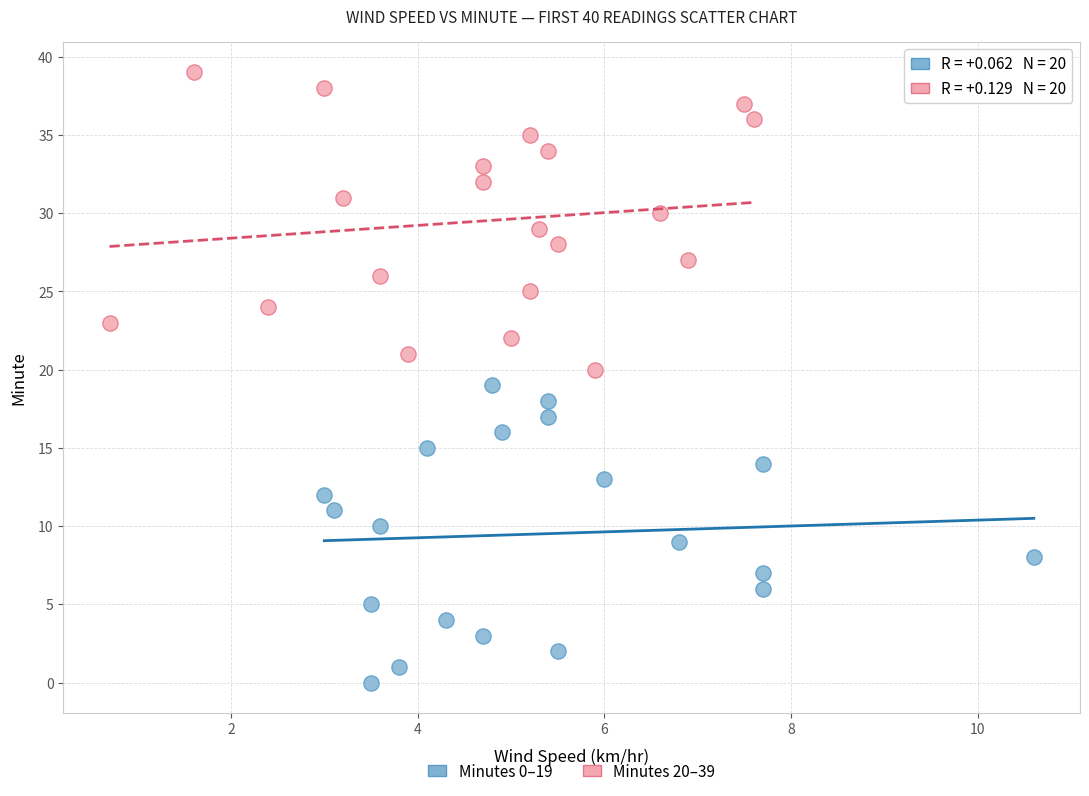

Which series contains the lowest Y value?

Minutes 0–19